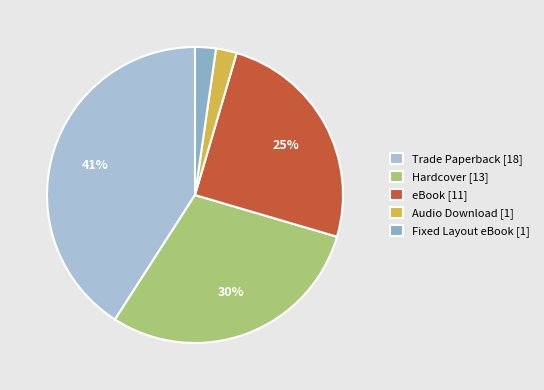

To the nearest percent, what is the difference between the Hardcover and Audio Download slice percentages?

27%